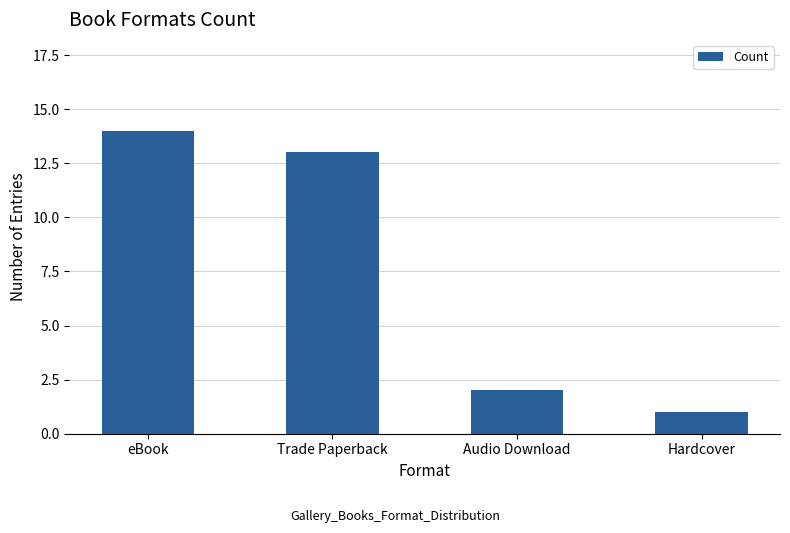

What is the greatest value displayed?

14